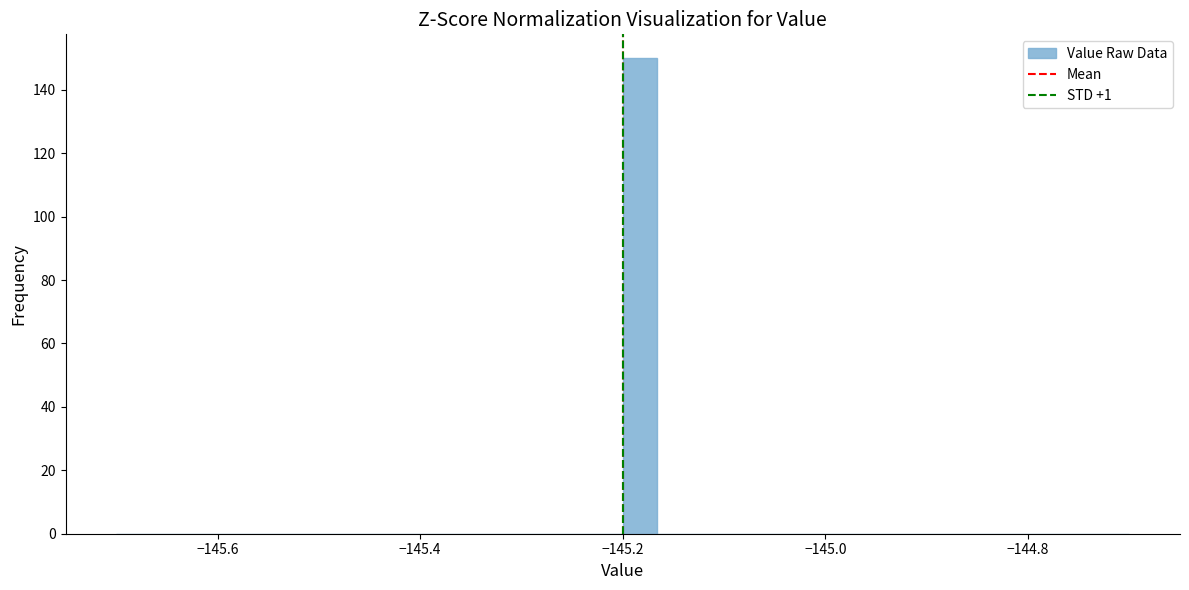

Around what value on the x-axis is the tallest bar? Give the approximate position of its centre, as read against the axis.

-145.18